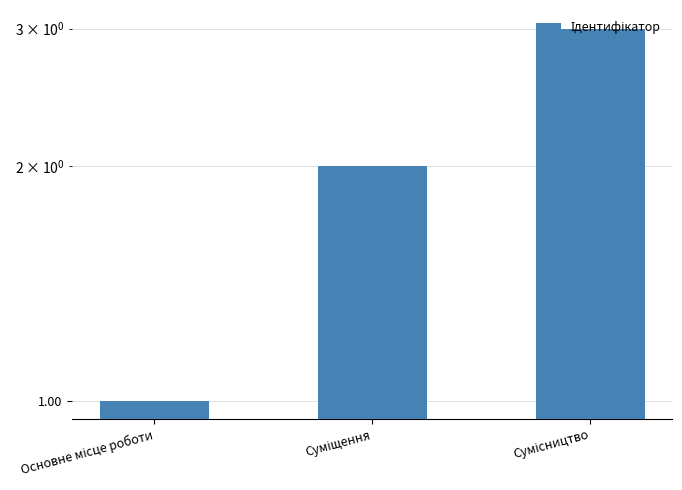

Reading left to right, transcribe all the data shown in this chart.

1	2	3